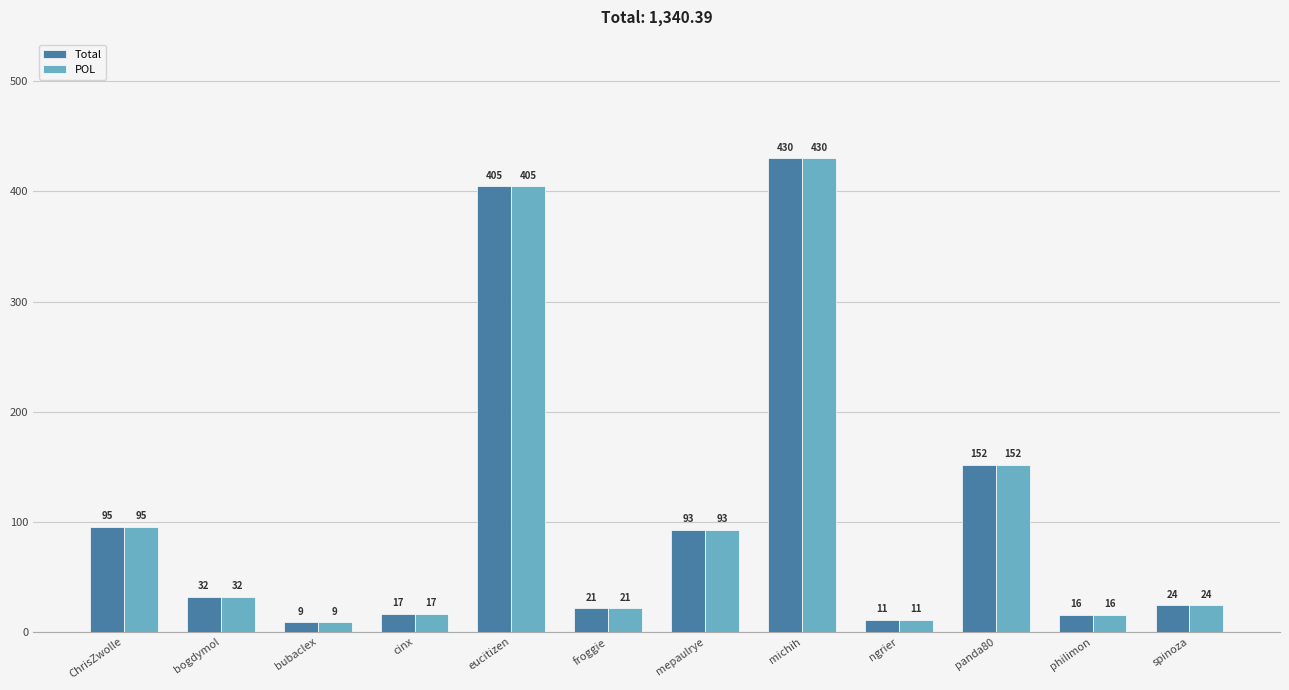

What value does the POL series have at spinoza?

24.3